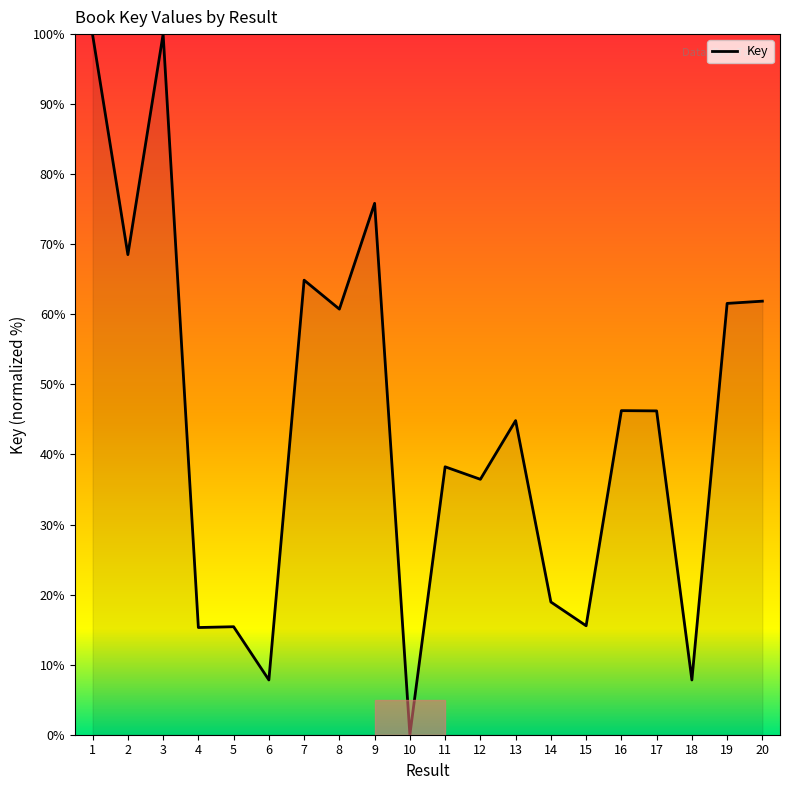

What is the greatest value displayed?

100.0